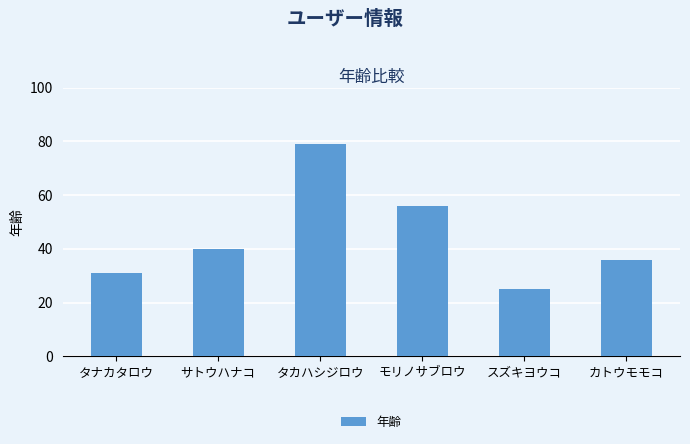

List the labels in order of value, largest first.

タカハシジロウ, モリノサブロウ, サトウハナコ, カトウモモコ, タナカタロウ, スズキヨウコ